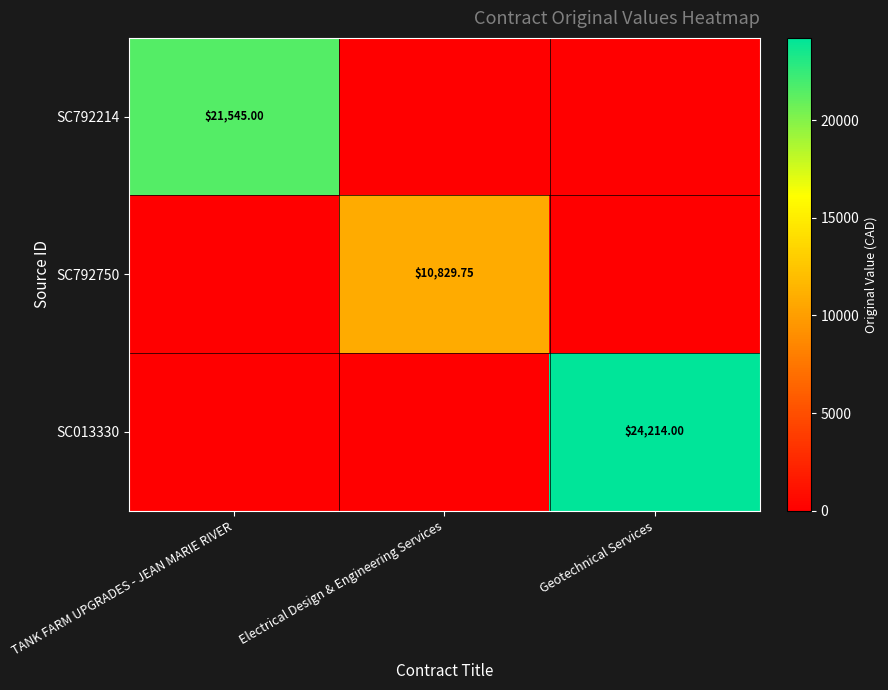

How many data points does each series have?

3